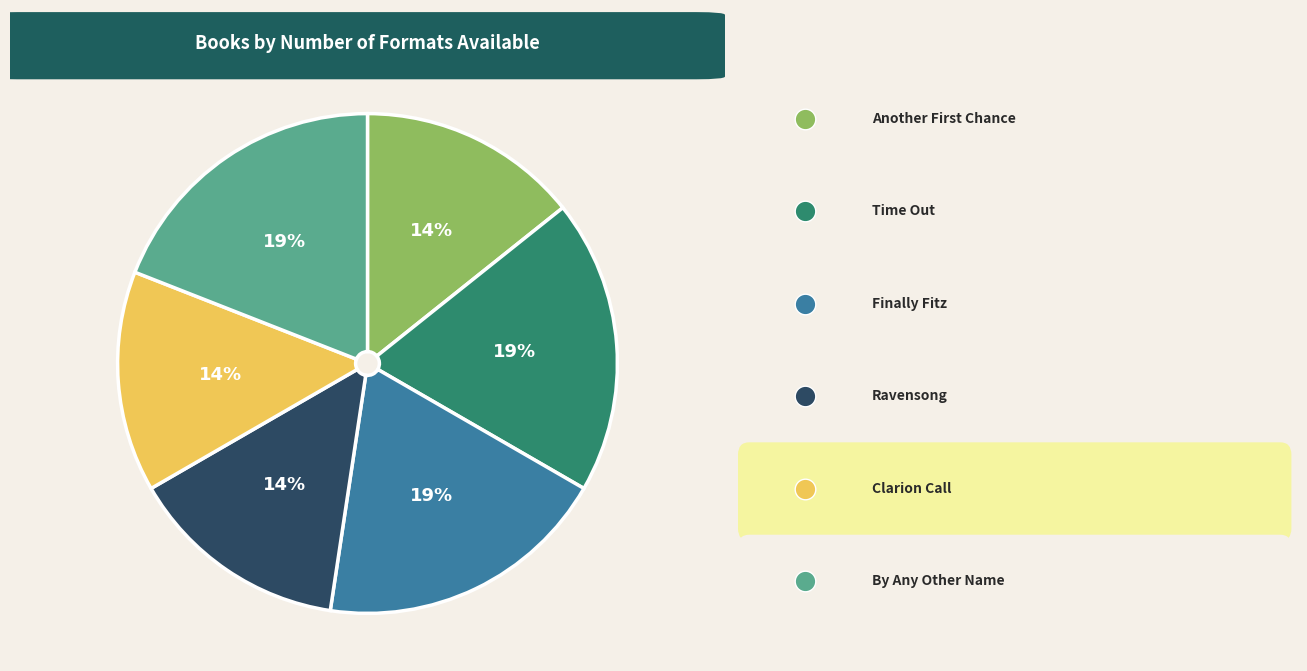

Is it true that Finally Fitz is 32% of the pie?

False